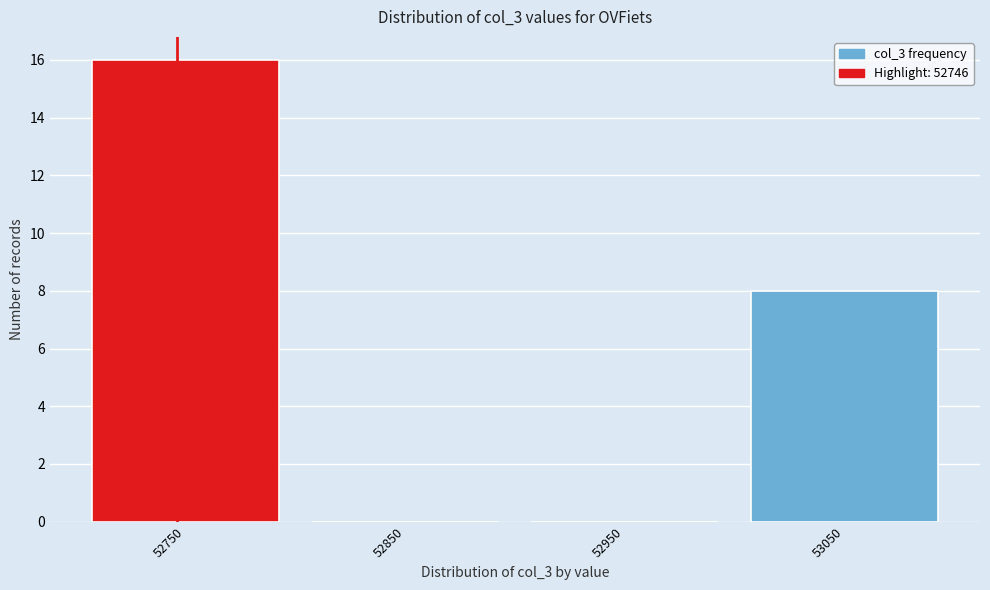

How tall is the bar that spans 53000 to 53100 on the x-axis? The values are not printed on the chart, so give them approximately, as read against the axis.

8